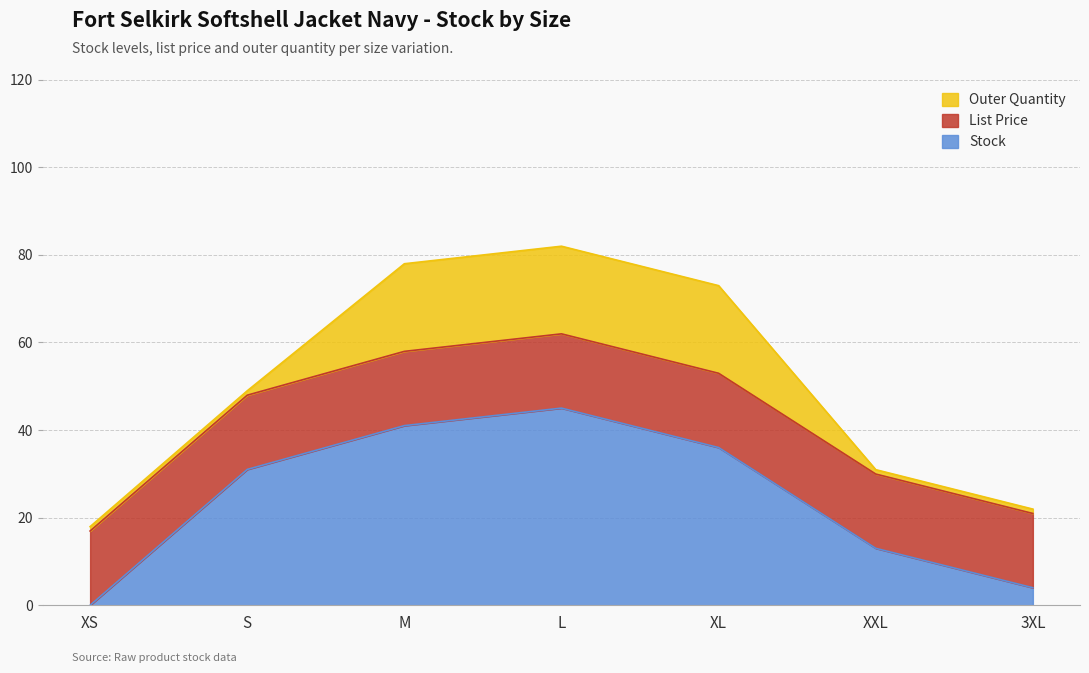

Reading left to right, what are all the values shown in this chart?

Stock: 0.0	31.0	41.0	45.0	36.0	13.0	4.0
List Price: 16.9	16.9	16.9	16.9	16.9	16.9	16.9
Outer Quantity: 1.0	1.0	20.0	20.0	20.0	1.0	1.0